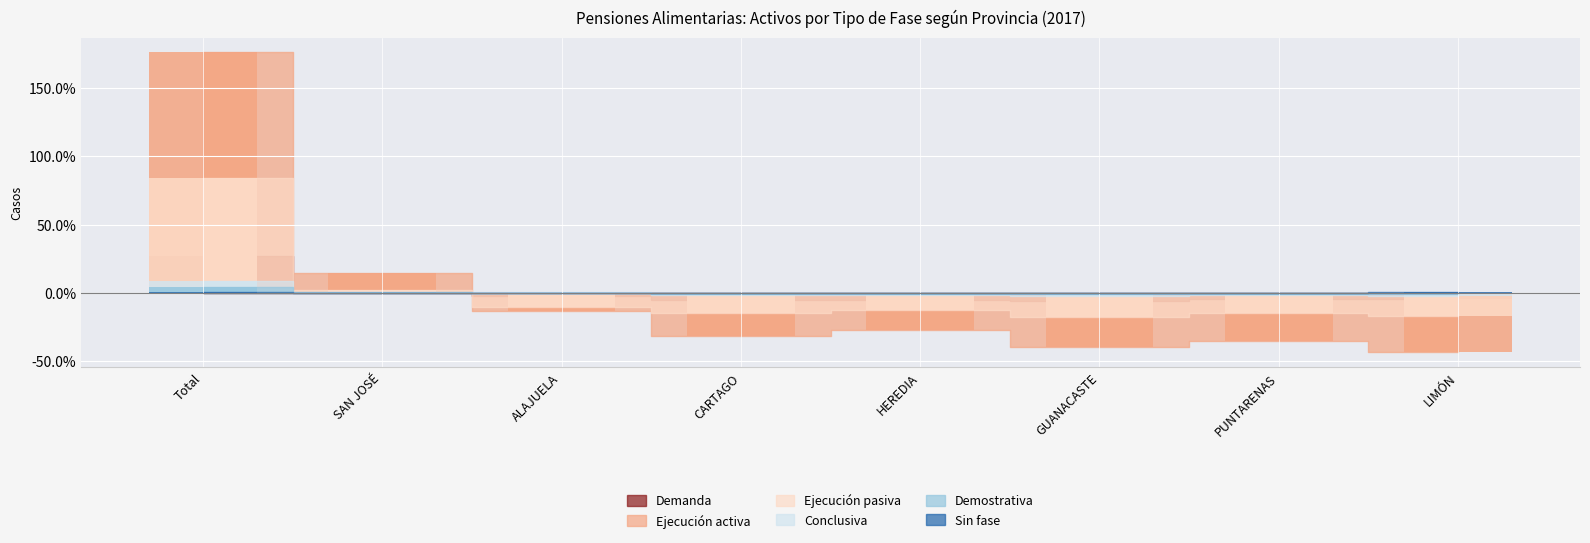

Is it true that Ejecución pasiva equals -14.6 at PUNTARENAS?

True